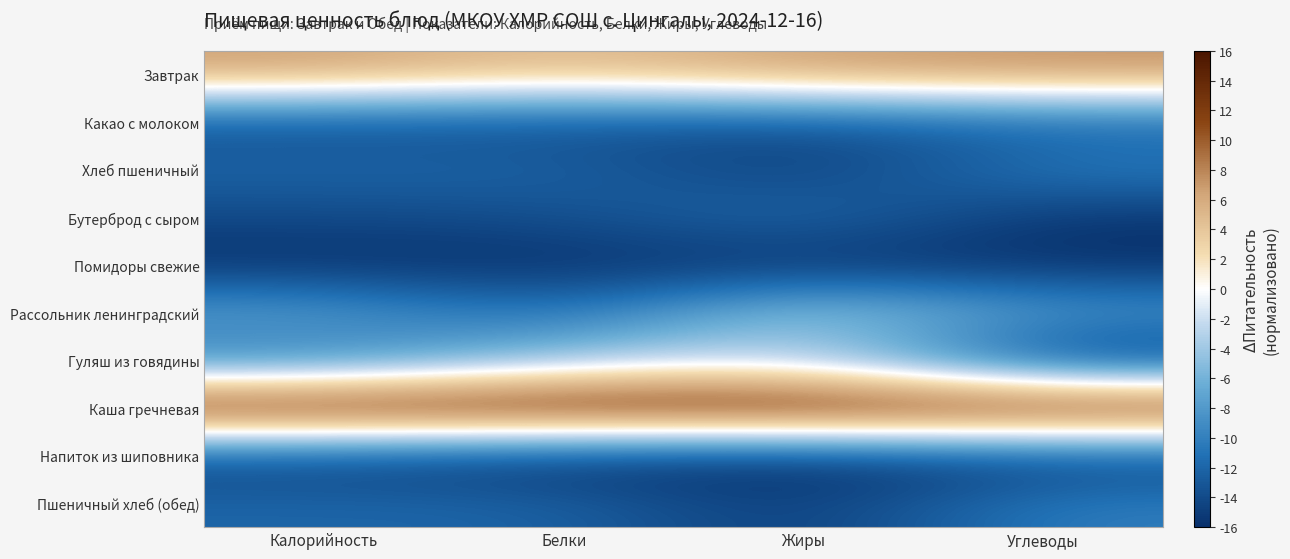

What is the total value across all series at Белки?

-79.4